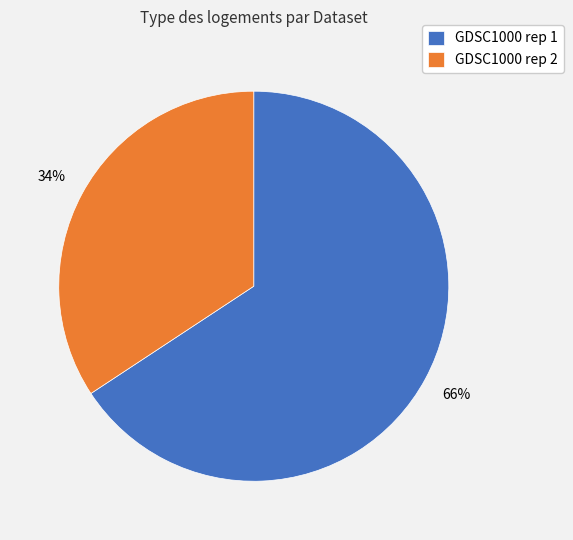

How many segments does this pie chart have?

2